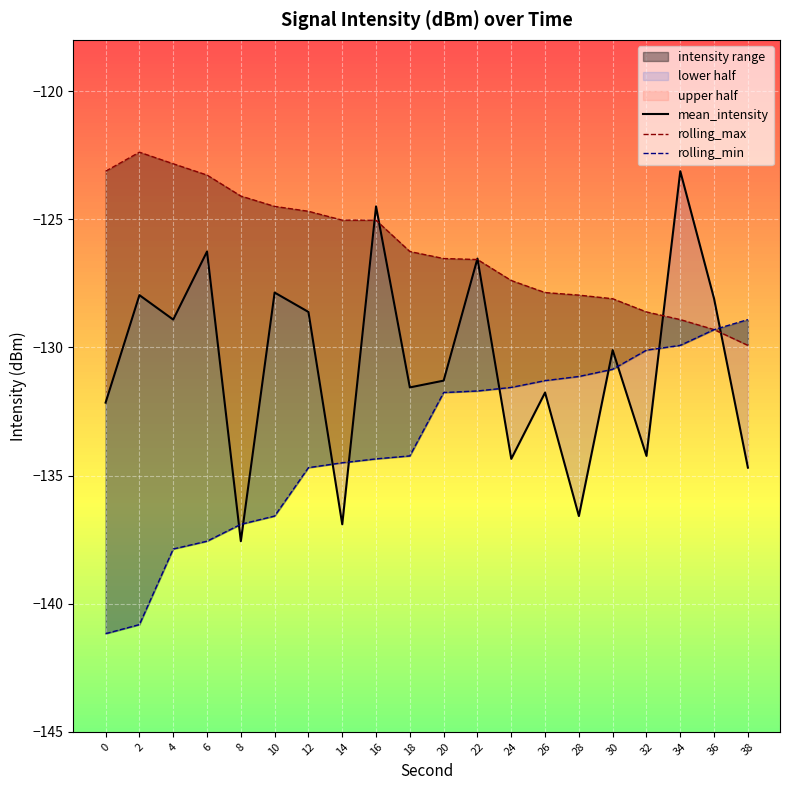

What is the difference between the mean_intensity values at 6 and 34?

3.1